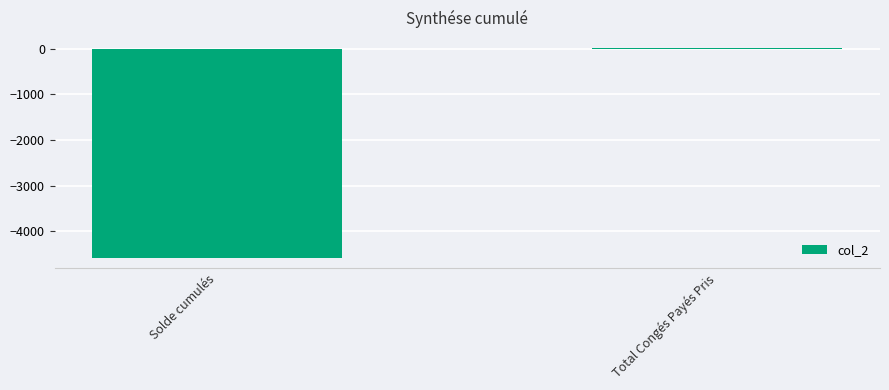

The chart shows a value of -4571.9 at Solde cumulés. True or false?

True